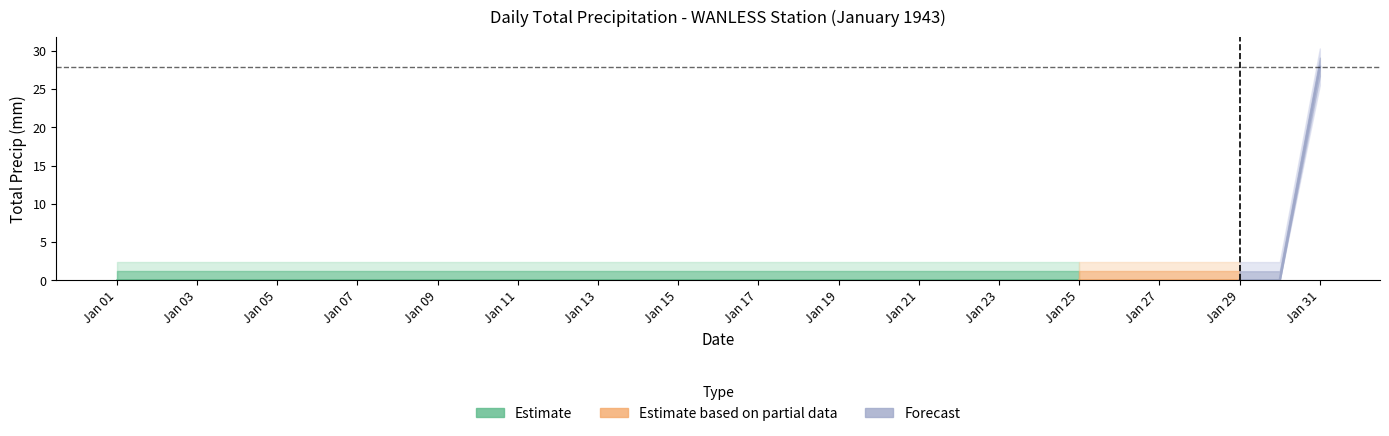

How many lines are shown in the chart?

1